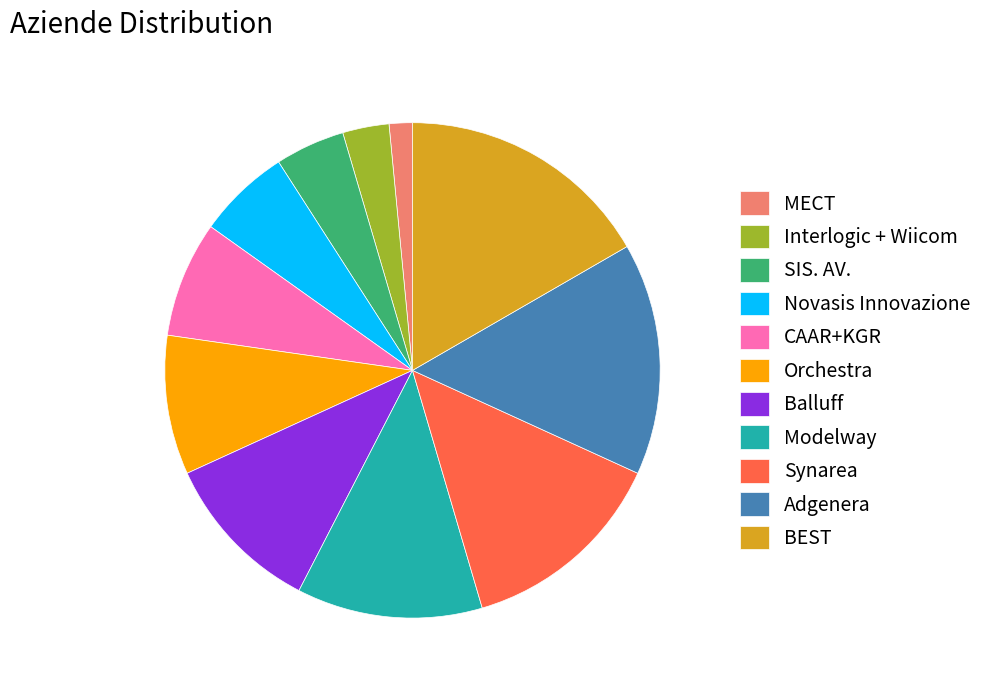

Does Balluff represent more than half of the total?

No